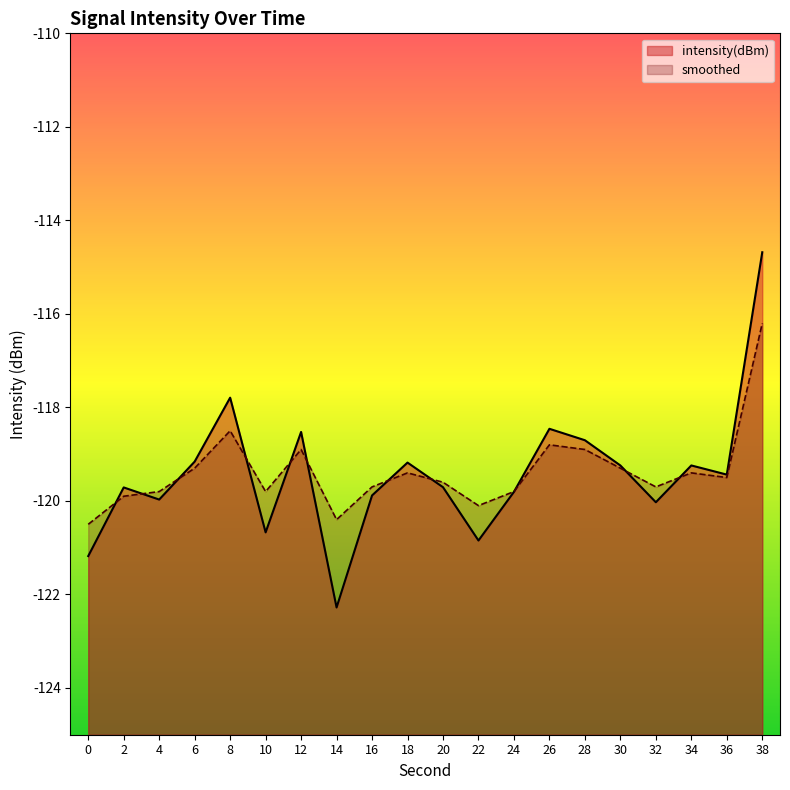

Which series has the largest total across all categories?

smoothed